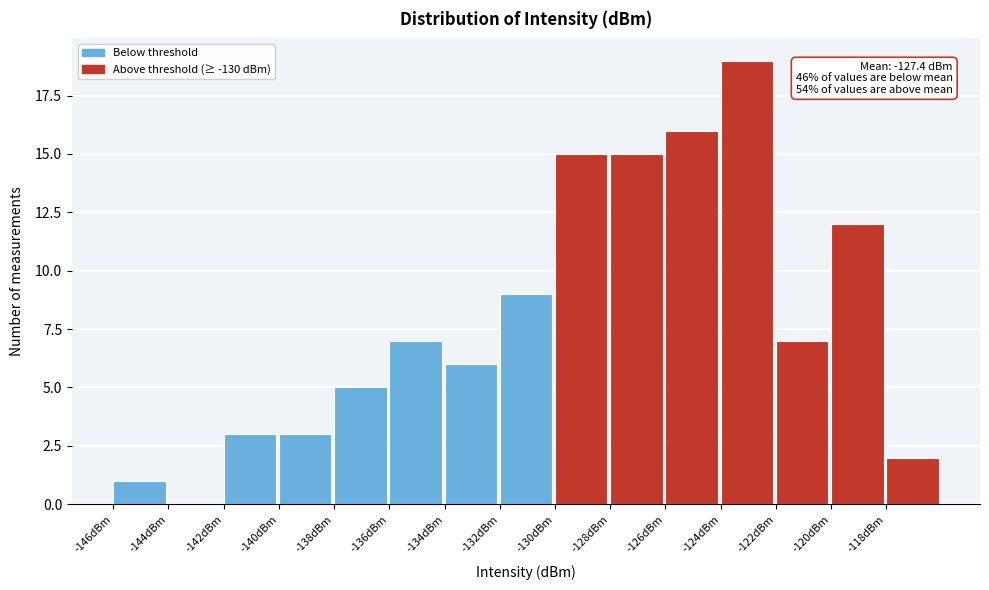

Which range on the x-axis has the tallest bar?

-124 to -122